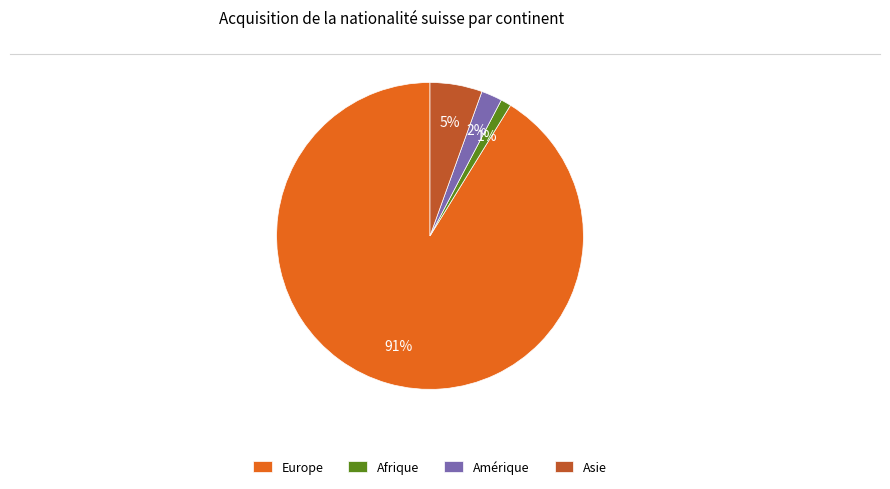

Which has a higher value, Europe or Afrique?

Europe